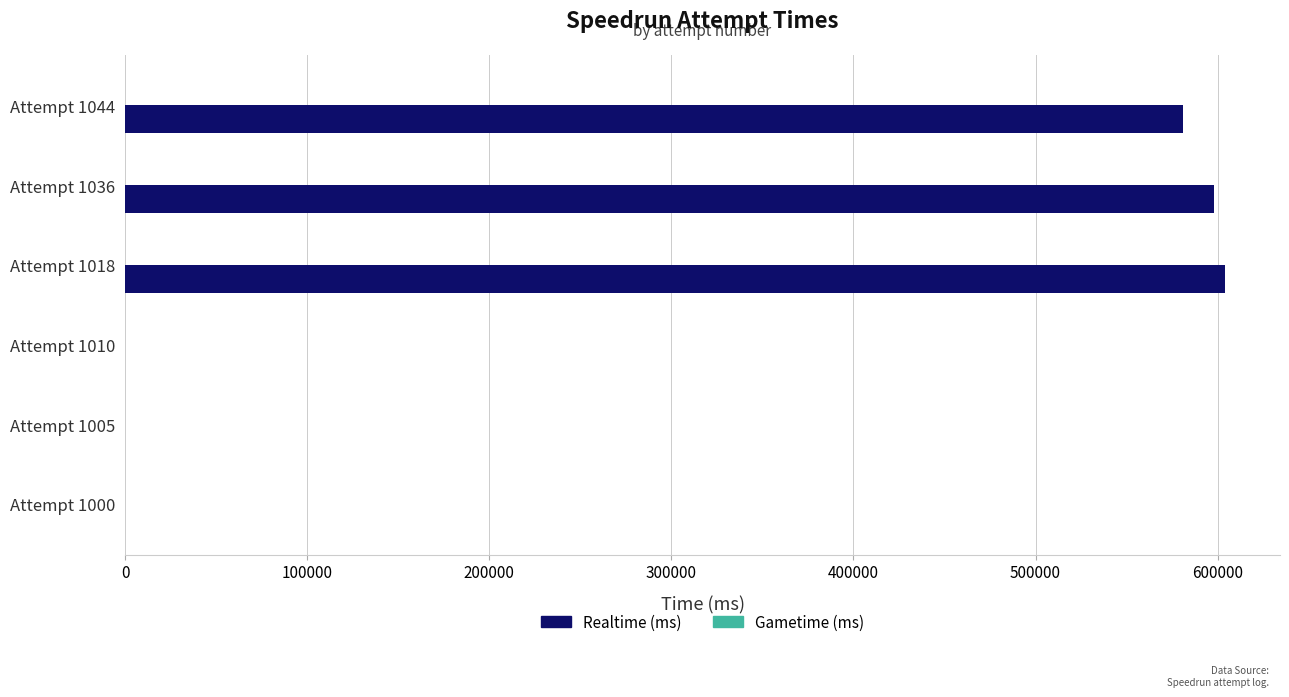

Does the chart contain stacked bars?

No